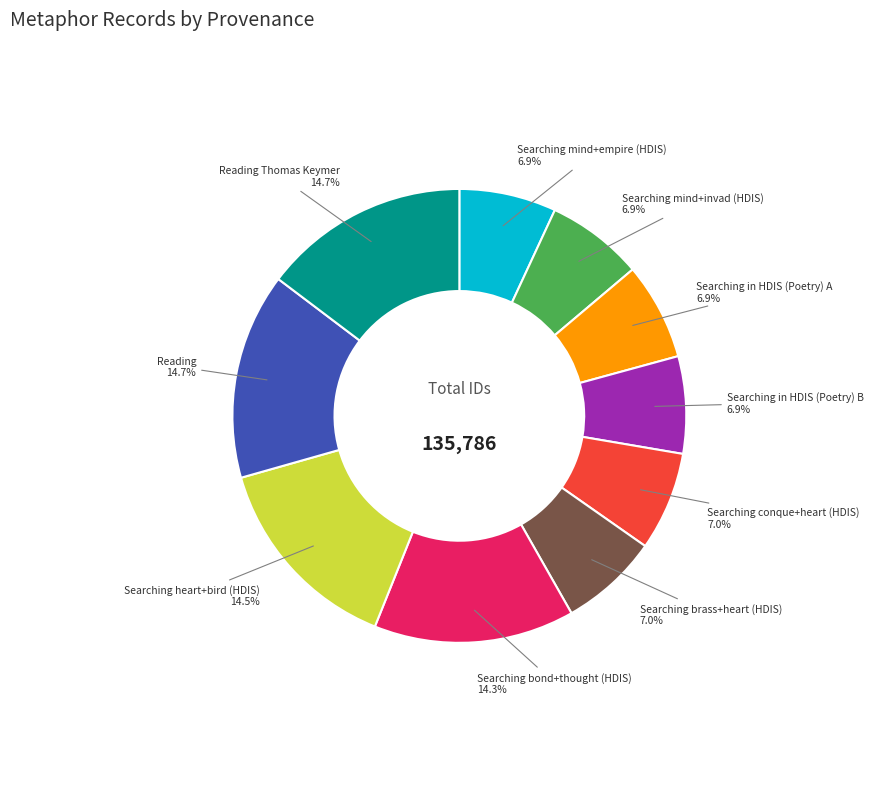

How many segments does this pie chart have?

10